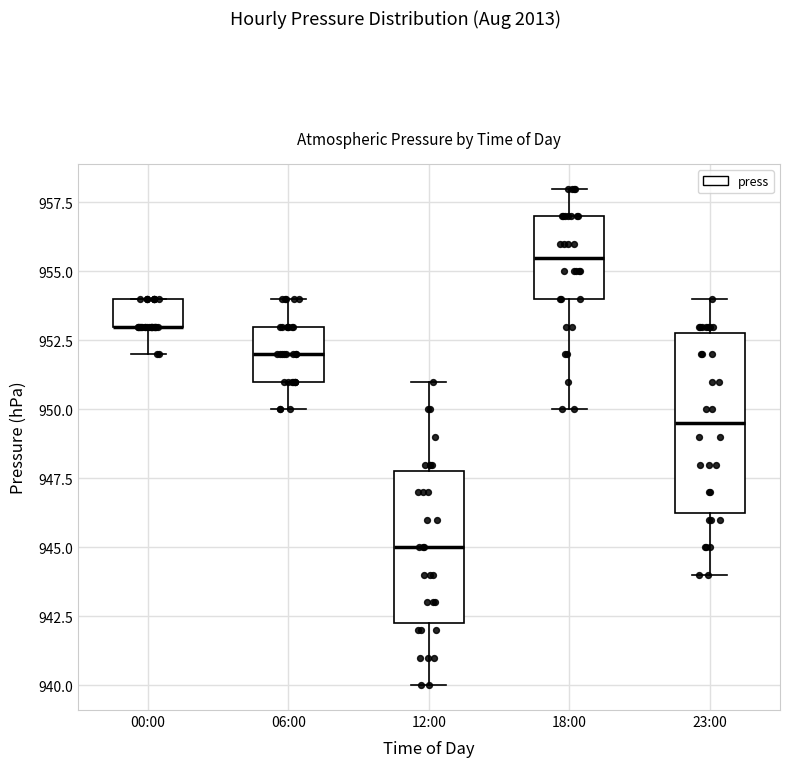

Which box is the tallest, from its lower edge to its upper edge?

23:00